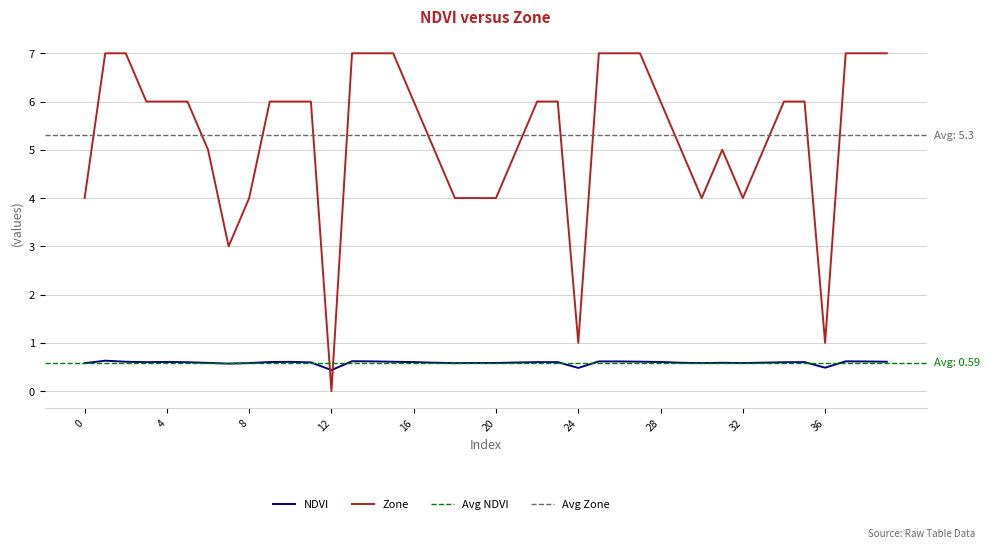

Which series ends up on top after the final intersection of Zone and NDVI?

Zone